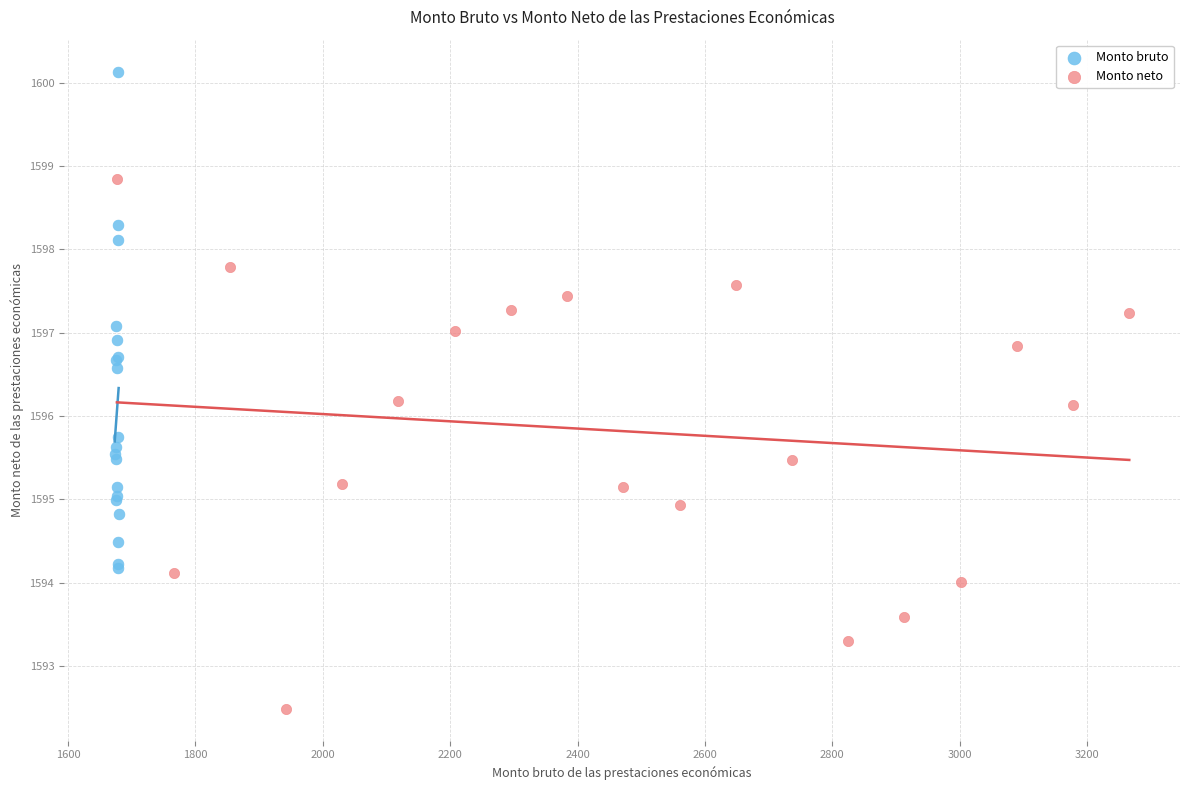

Which series contains the highest Y value?

Monto bruto